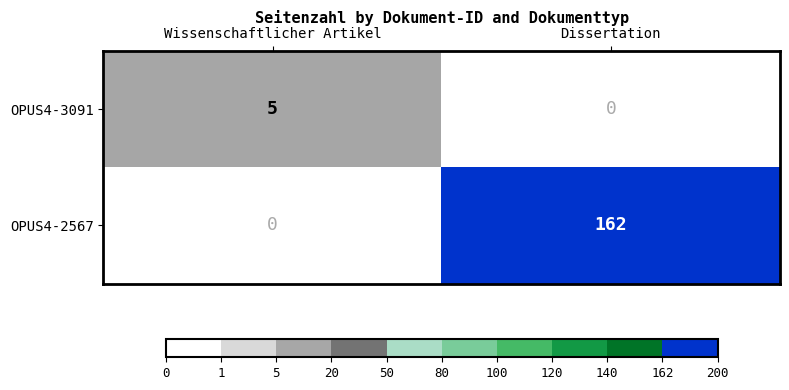

Reading left to right, transcribe all the data shown in this chart.

OPUS4-3091: Wissenschaftlicher Artikel=5	Dissertation=0
OPUS4-2567: Wissenschaftlicher Artikel=0	Dissertation=162